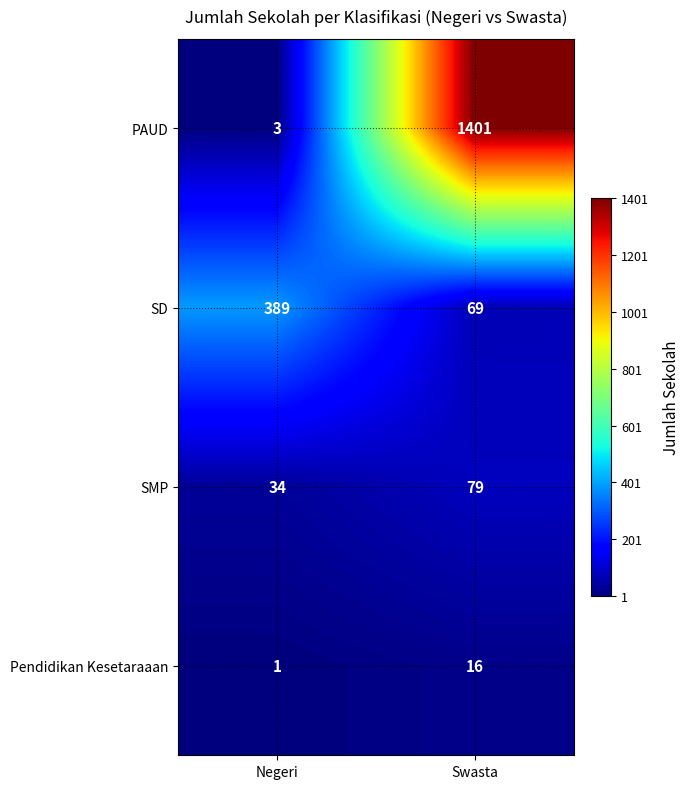

What is the average value of the PAUD series?

702